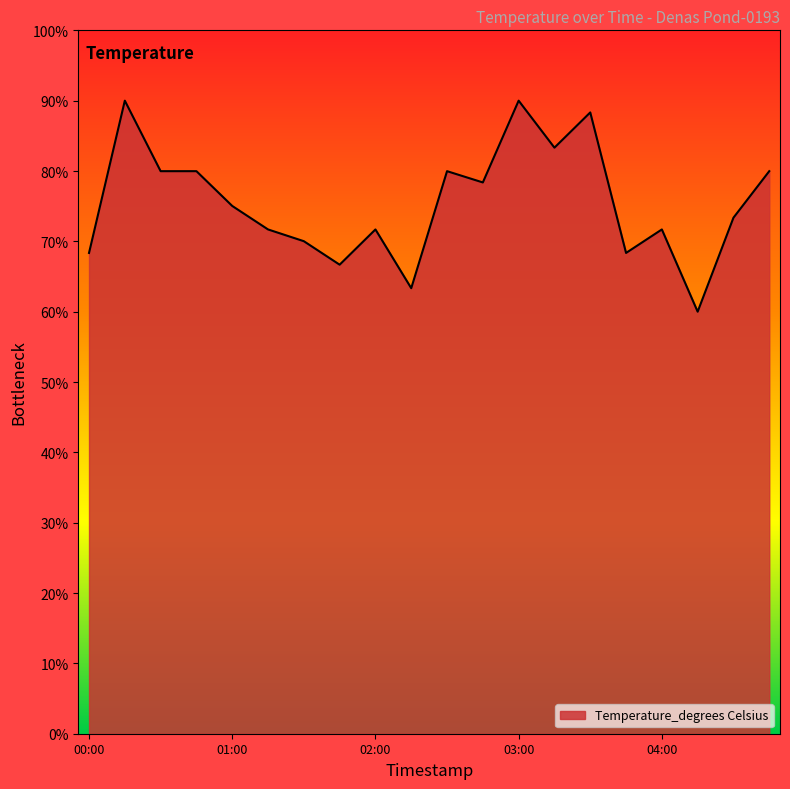

What is the difference between the maximum and minimum values?

30.0